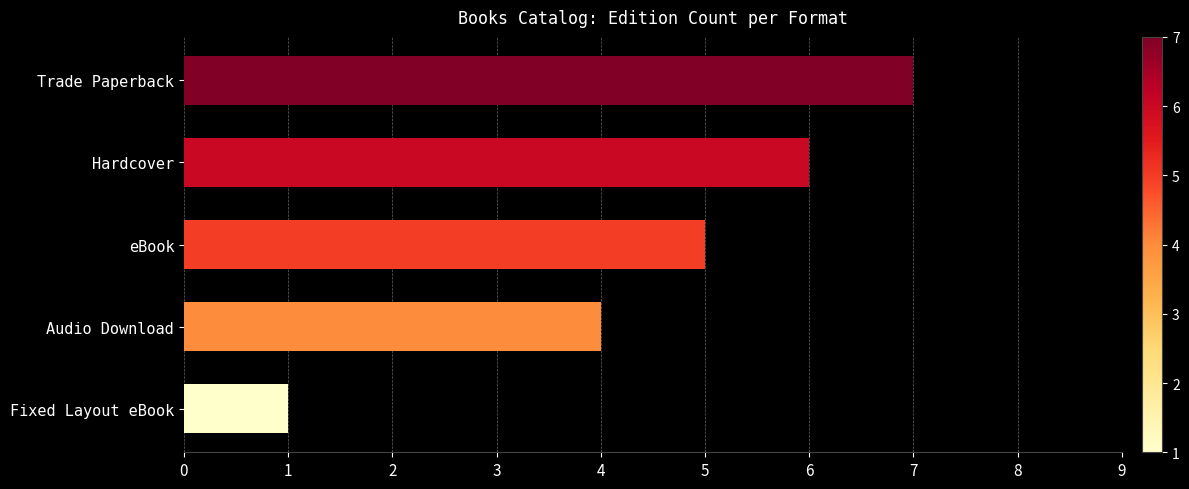

Does the chart contain stacked bars?

No